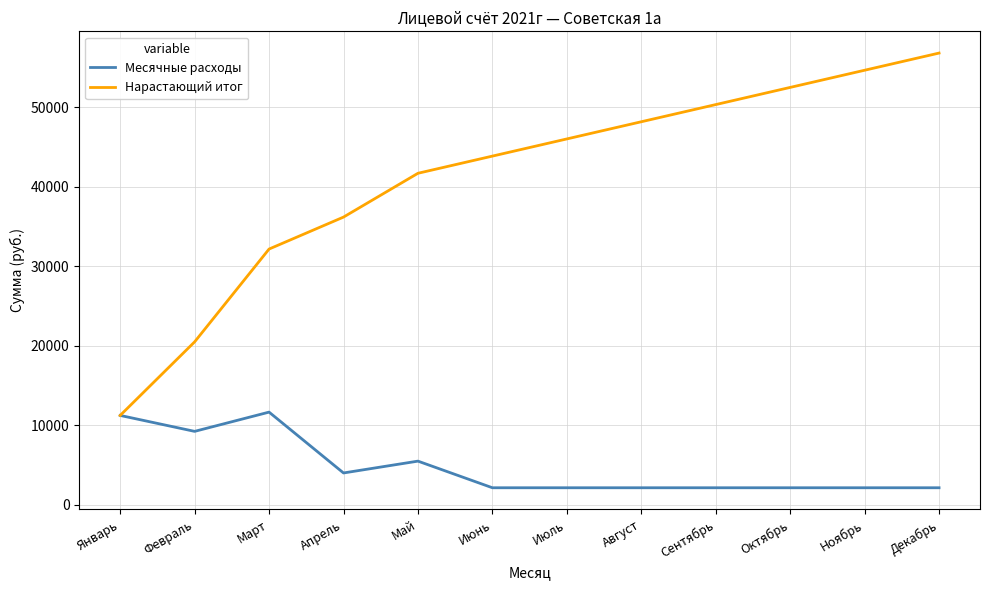

Reading left to right, what are all the values shown in this chart?

Месячные расходы: 11251.9	9247.9	11667.9	4018.9	5506.9	2158.9	2158.9	2158.9	2158.9	2158.9	2158.9	2158.9
Нарастающий итог: 11251.9	20499.8	32167.8	36186.7	41693.6	43852.5	46011.4	48170.4	50329.3	52488.2	54647.1	56806.0